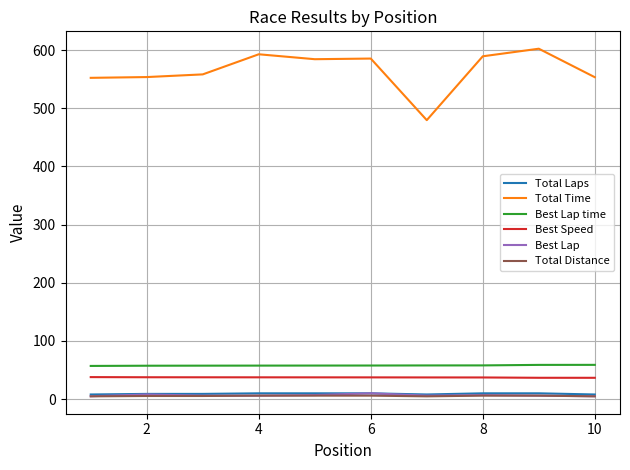

True or false: Best Lap time and Total Distance intersect in this chart.

False